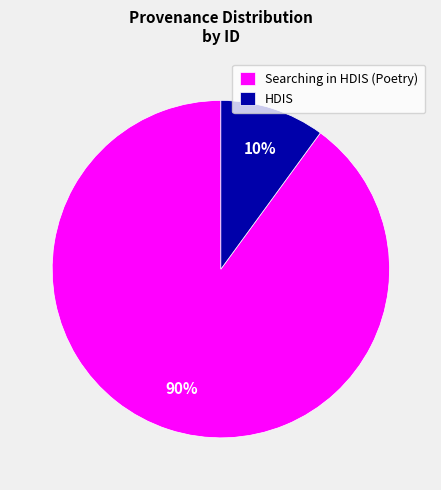

Approximately how many times larger is the value at Searching in HDIS (Poetry) compared to HDIS?

9.0